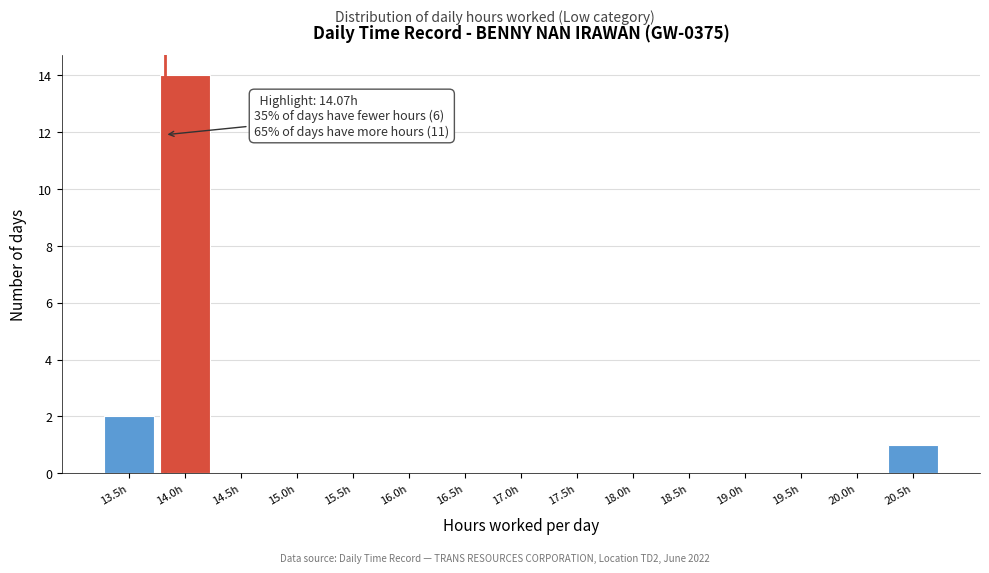

Reading left to right, list all the values displayed in this chart.

13.5h=2	14.0h=14	14.5h=0	15.0h=0	15.5h=0	16.0h=0	16.5h=0	17.0h=0	17.5h=0	18.0h=0	18.5h=0	19.0h=0	19.5h=0	20.0h=0	20.5h=1